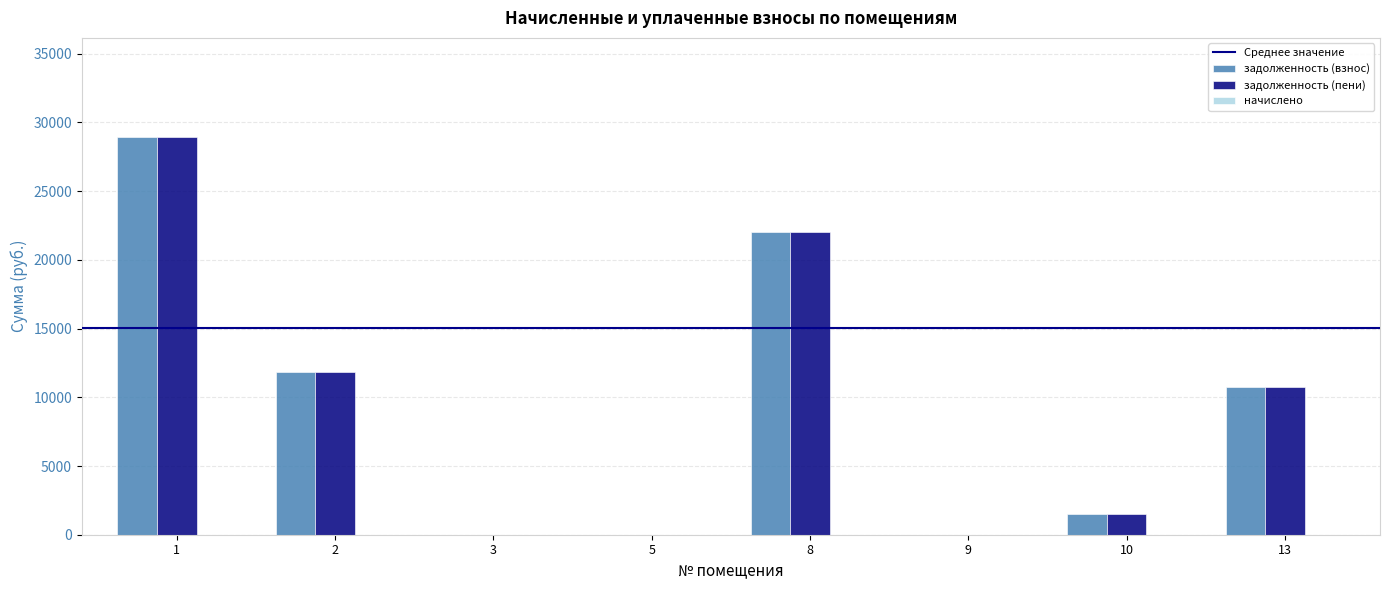

What is the average value of the задолженность (пени) series?

9379.6